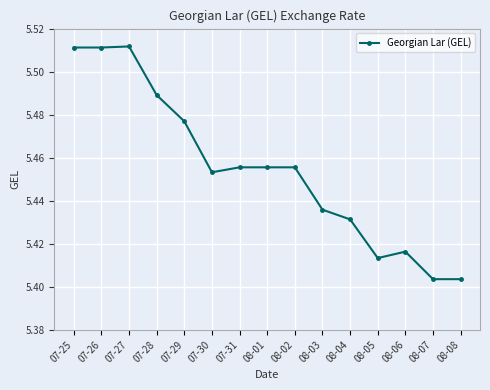

Approximately how many times larger is the value at 08-04 compared to 07-29?

1.0